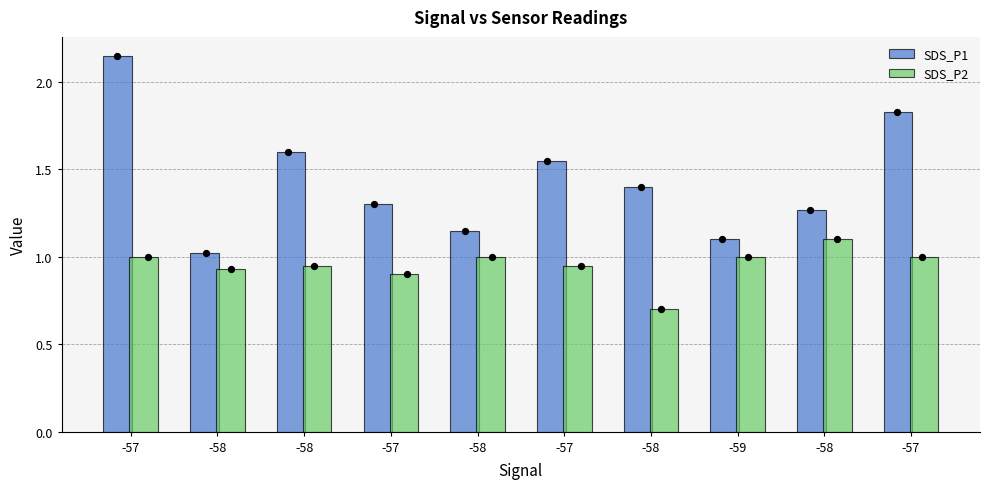

Is the value of SDS_P2 at -57 greater than the value of SDS_P1 at -58?

No